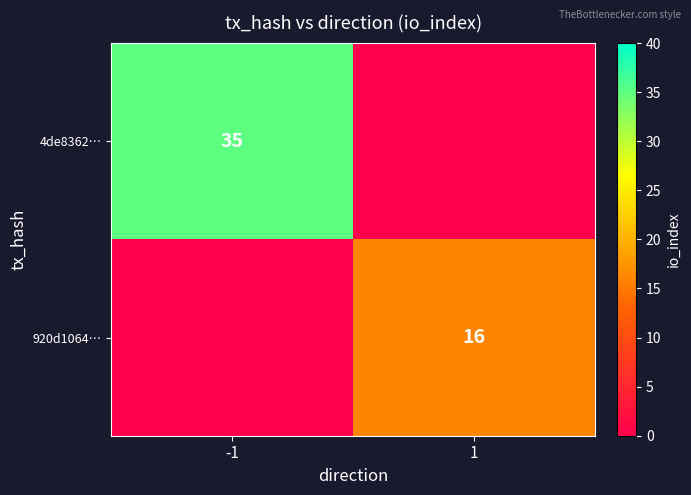

The value of 4de8362… at -1 is 47. True or false?

False